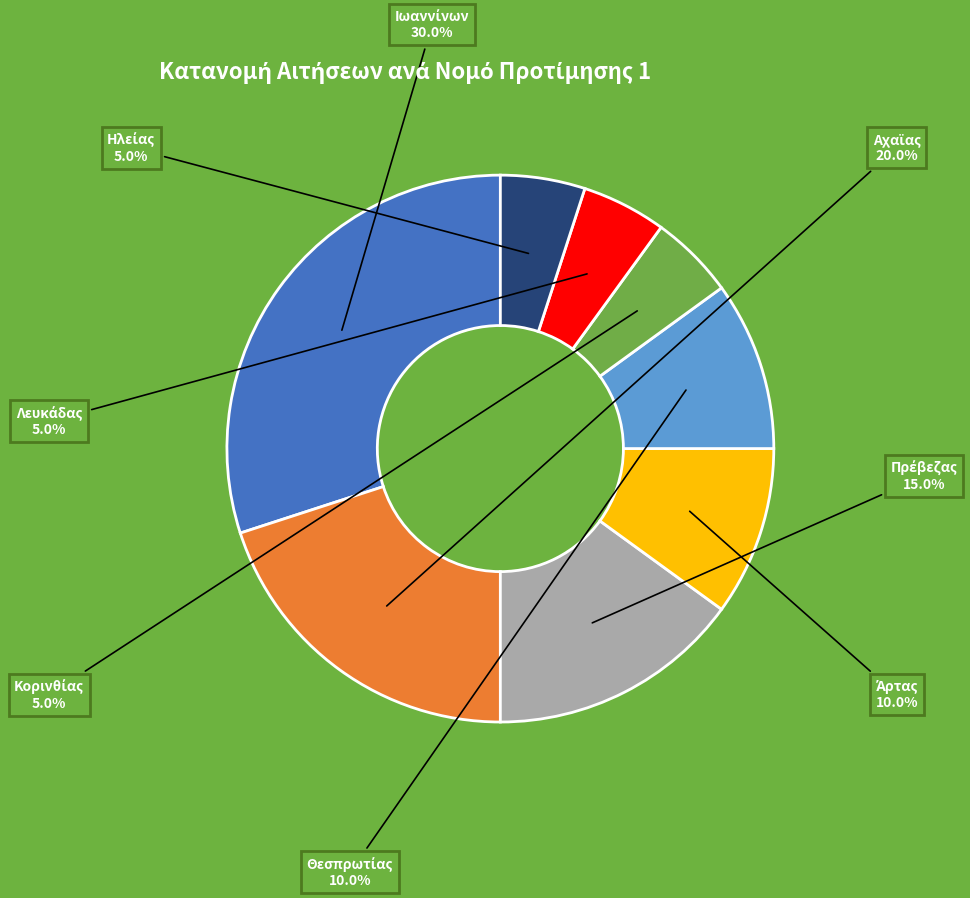

Does any single category account for the majority?

No